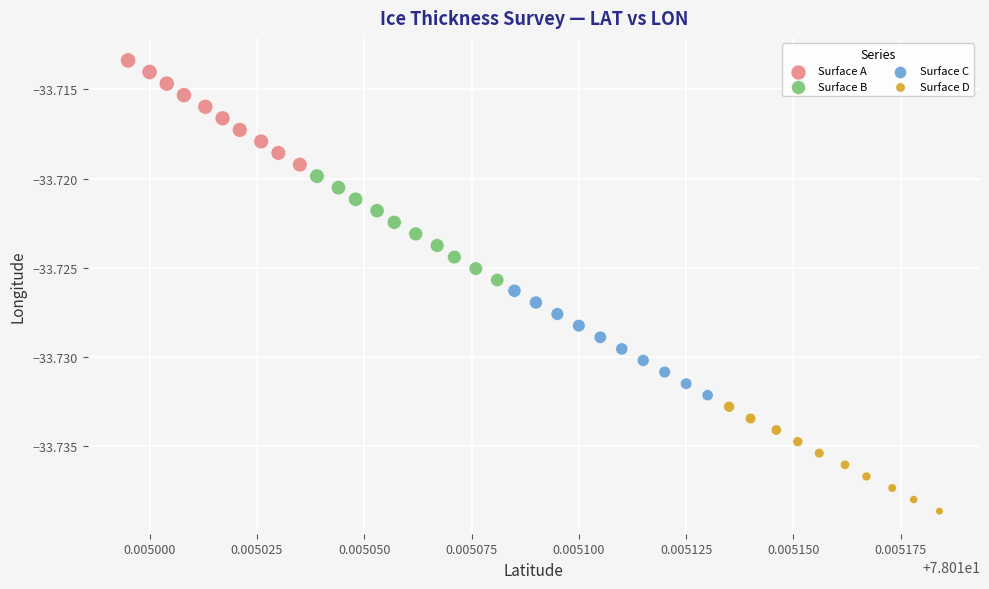

Which series reaches the minimum Y coordinate?

Surface D